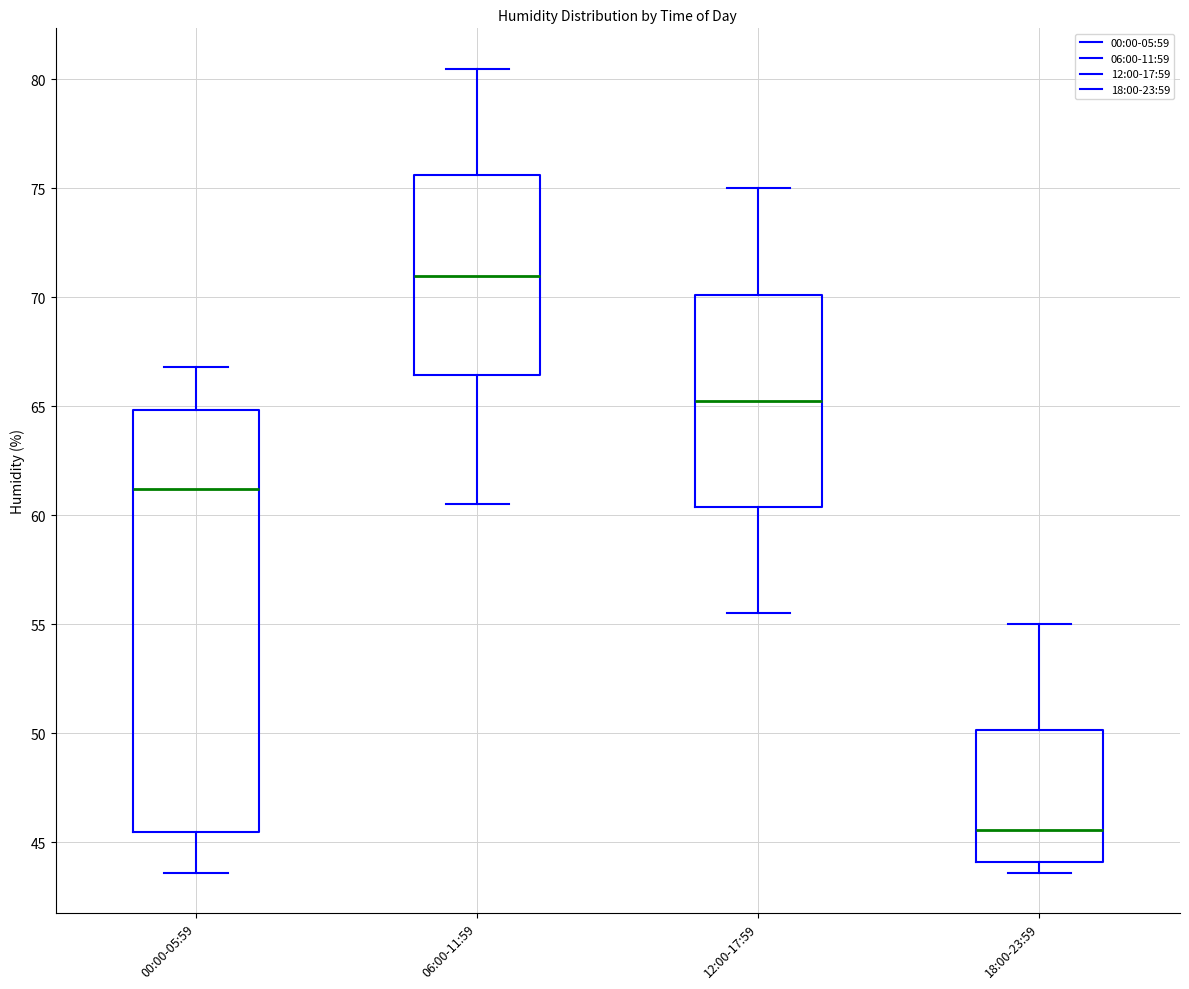

Reading left to right, read every box against the y-axis: the position of its median line, the range the box covers, and the ends of its whiskers. The values are not printed on the chart, so give them approximately, as read against the axis.

00:00-05:59: median 61.0, box 45.5 to 65.0, whiskers 43.5 to 67.0
06:00-11:59: median 71.0, box 66.5 to 75.5, whiskers 60.5 to 80.5
12:00-17:59: median 65.5, box 60.5 to 70.0, whiskers 55.5 to 75.0
18:00-23:59: median 45.5, box 44.0 to 50.0, whiskers 43.5 to 55.0